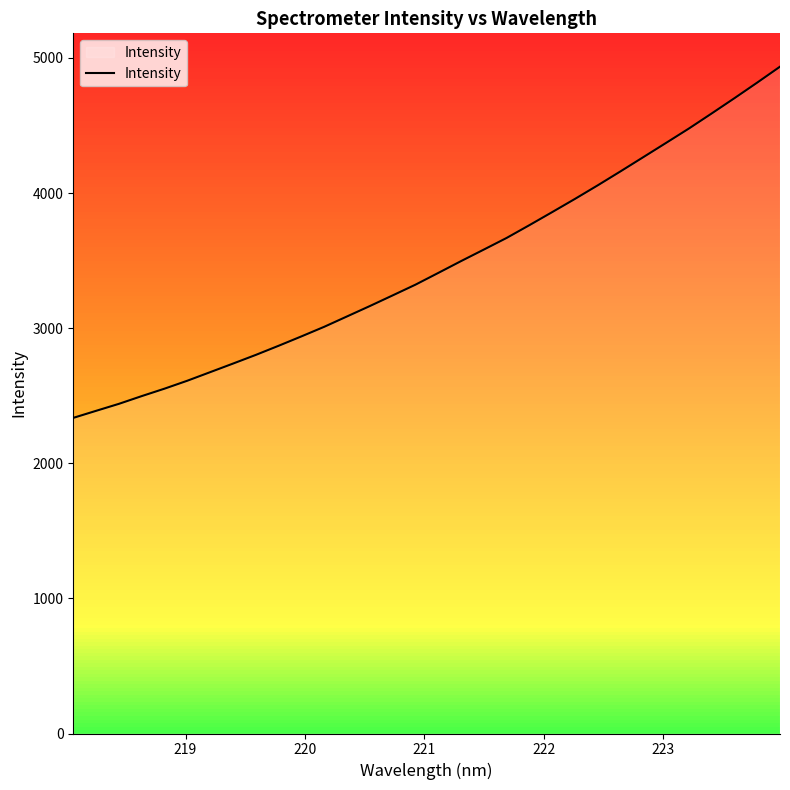

What is the minimum value shown in the chart?

2336.0